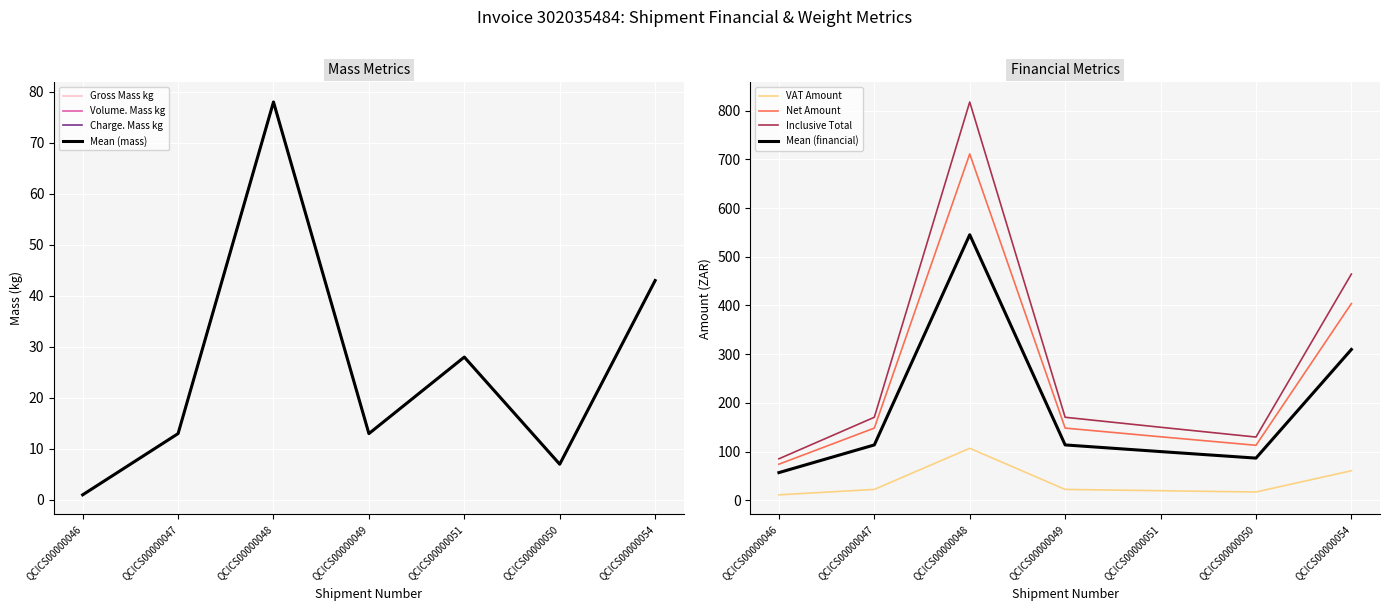

Which series has the widest spread of values?

Inclusive Total